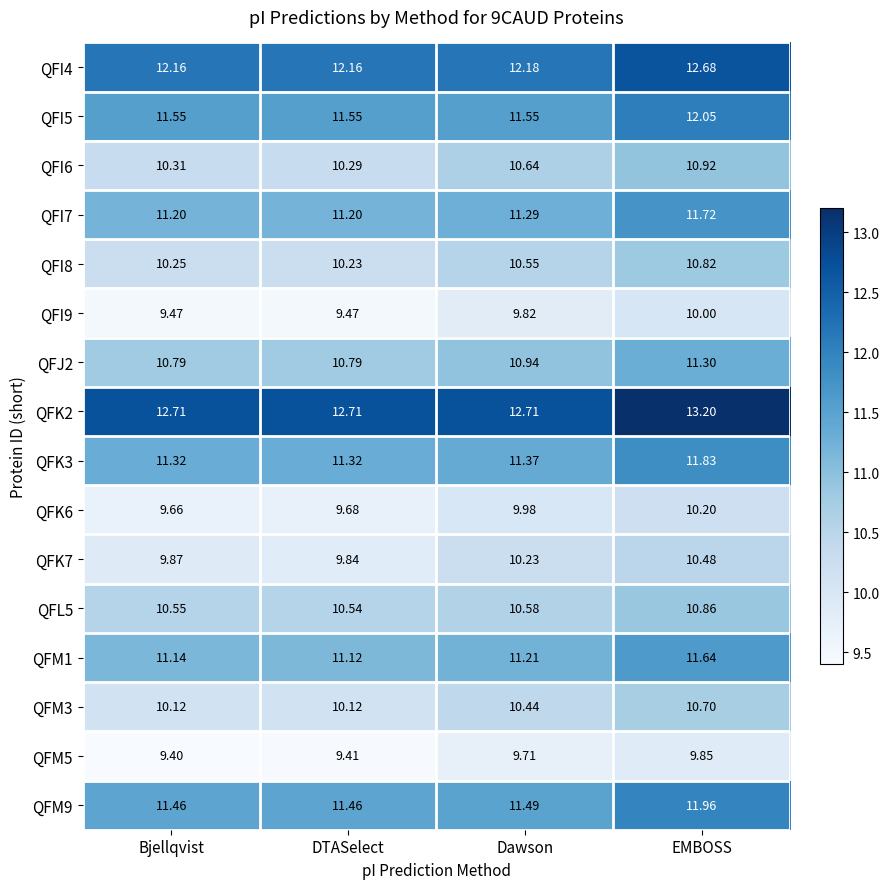

How many data points does each series have?

4